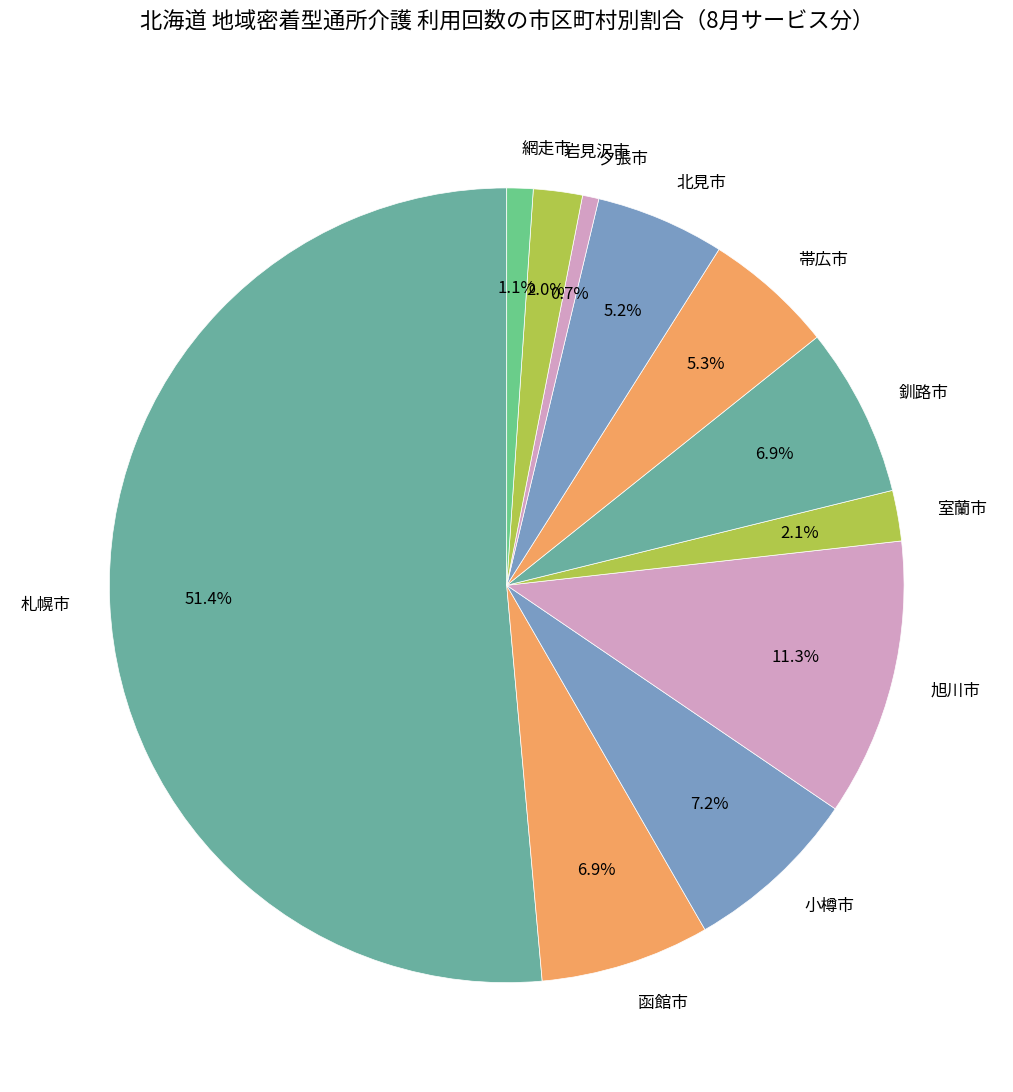

To the nearest percent, what is the average slice percentage?

9%